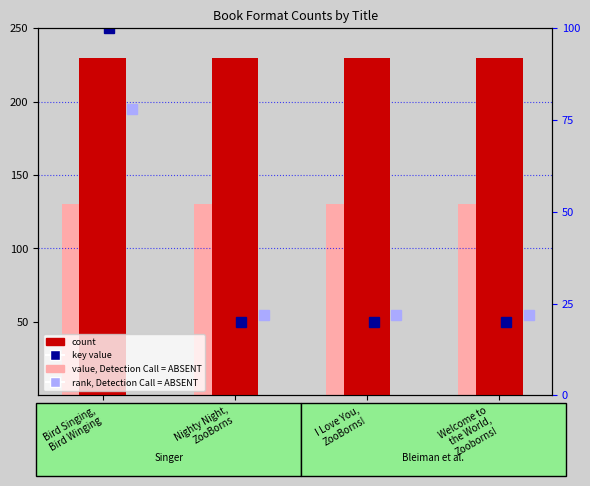

Is it true that count equals 230 at Bird Singing,
Bird Winging?

True